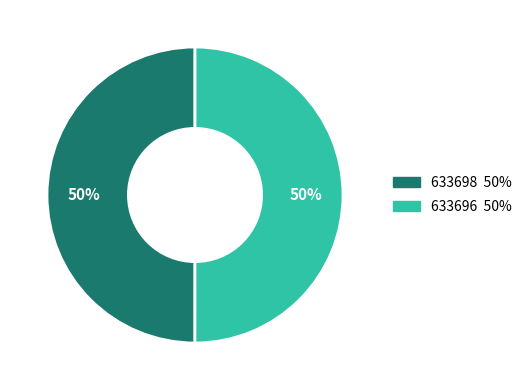

What percentage is the 633698 slice, to the nearest percent?

50%